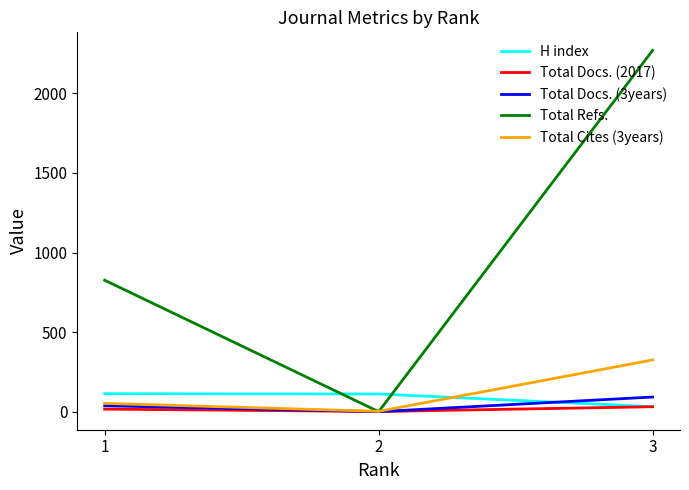

What are all the series names shown in the legend?

H index, Total Docs. (2017), Total Docs. (3years), Total Refs., Total Cites (3years)